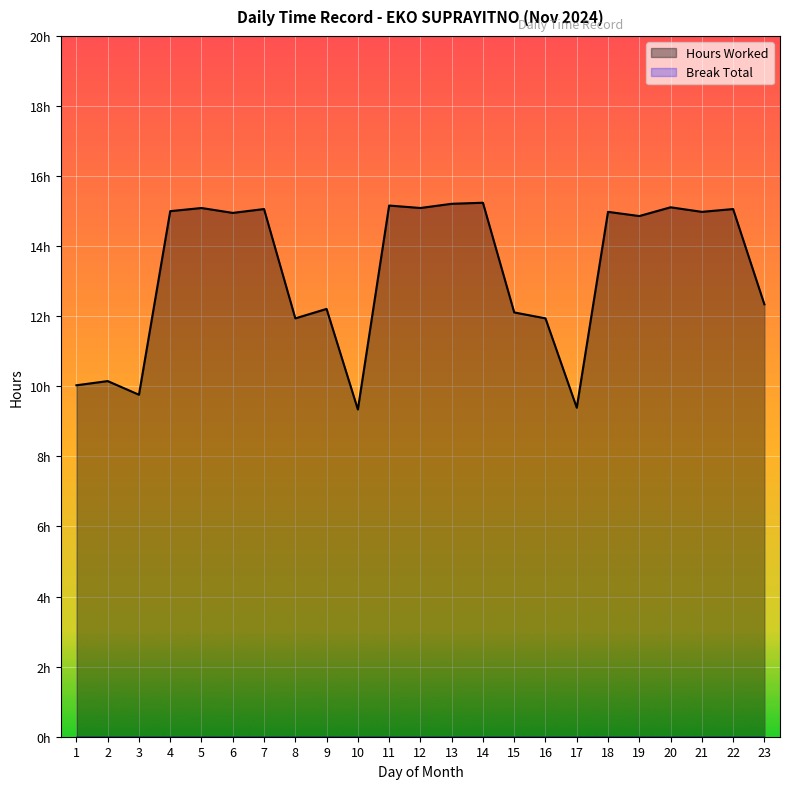

How many interior local valleys does the Hours Worked series have?

8